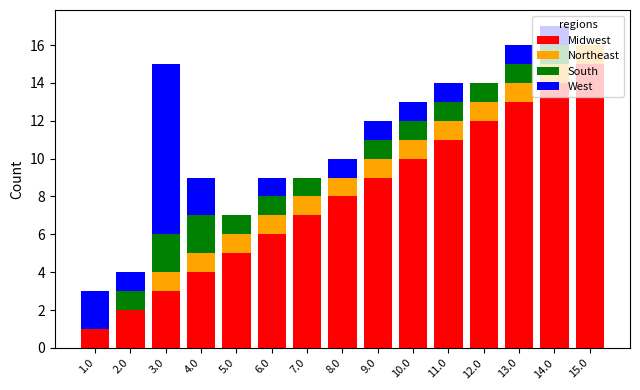

Are the bars grouped side by side (vs. stacked)?

No